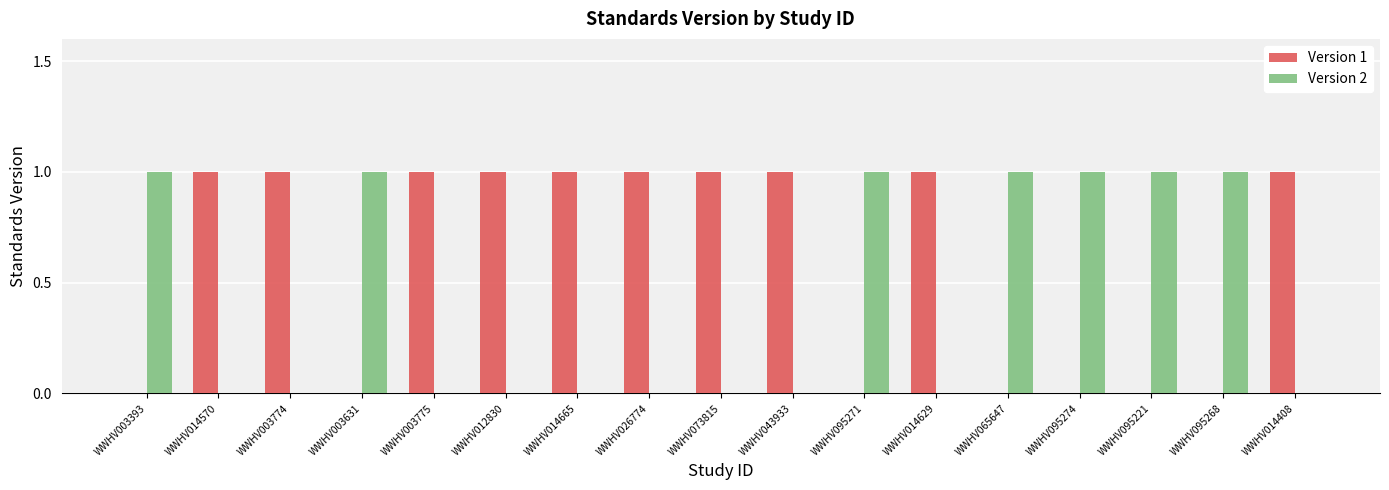

The Version 1 series shows 1 at WWHV043933. True or false?

True